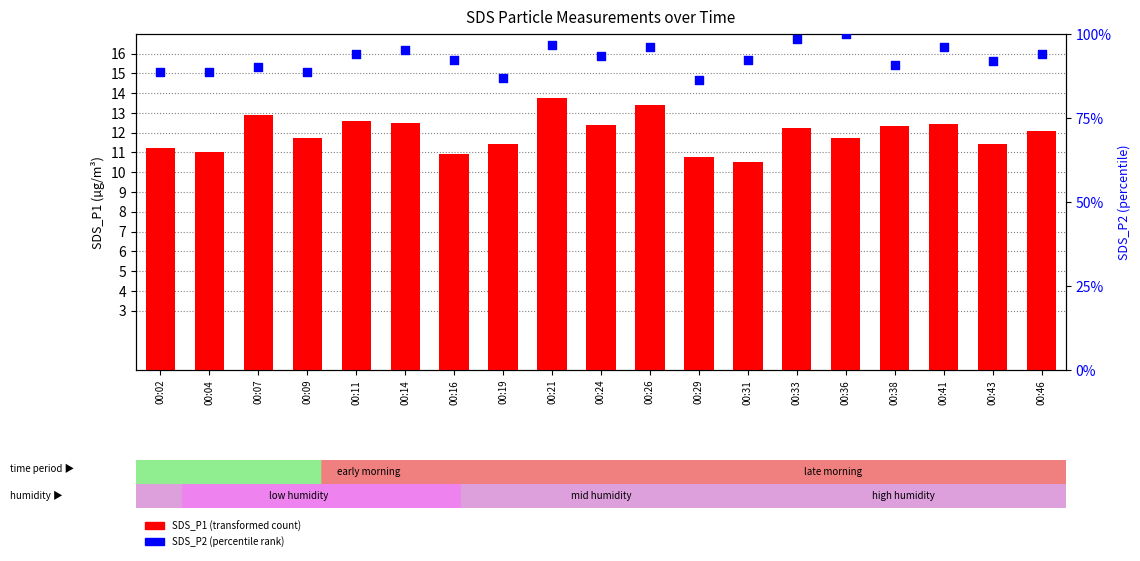

What is the total value across all series at 00:16?

103.2